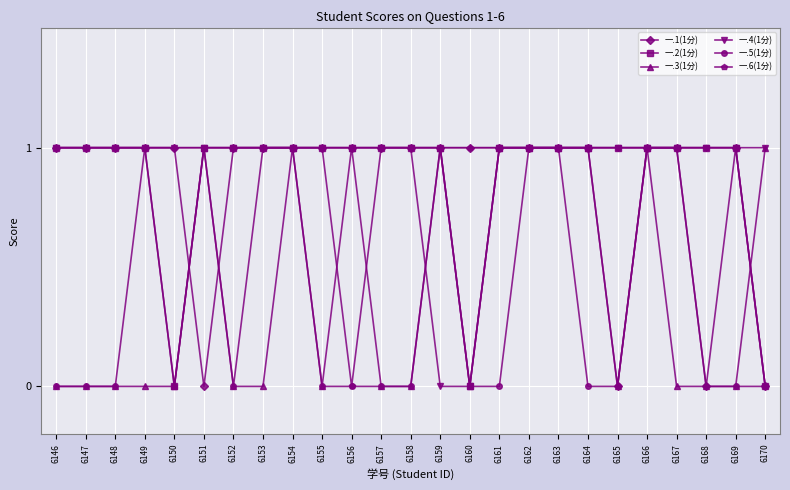

Is it true that 一.6(1分) equals 1 at 6149?

True